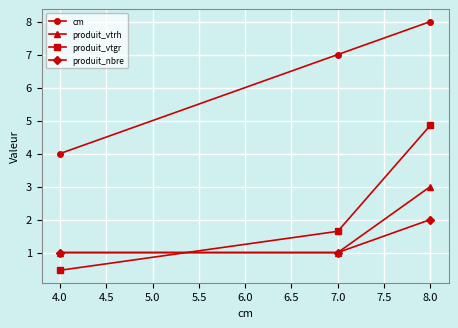

Is it true that cm equals 2.0 at 4.0?

False